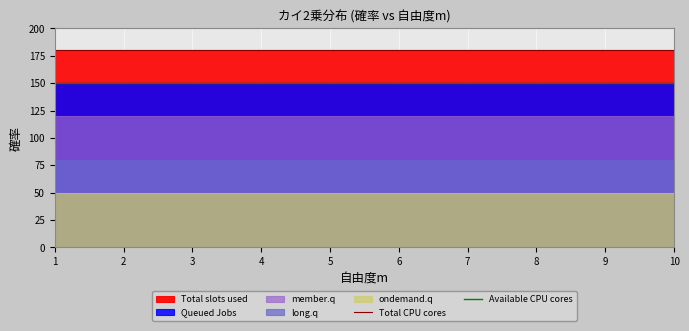

Reading right to left, what are all the values shown in this chart?

Total CPU cores: 10=180	9=180	8=180	7=180	6=180	5=180	4=180	3=180	2=180	1=180
Available CPU cores: 10=150	9=150	8=150	7=150	6=150	5=150	4=150	3=150	2=150	1=150